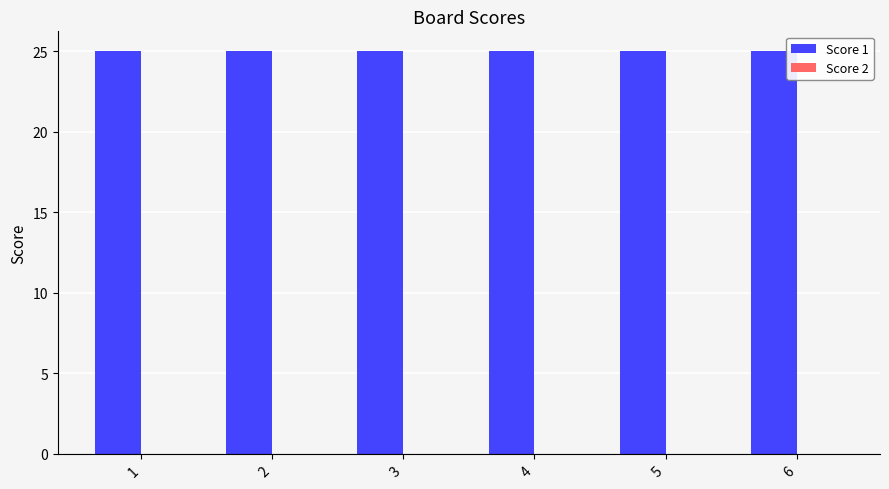

Between 1 and 5, which is larger?

1